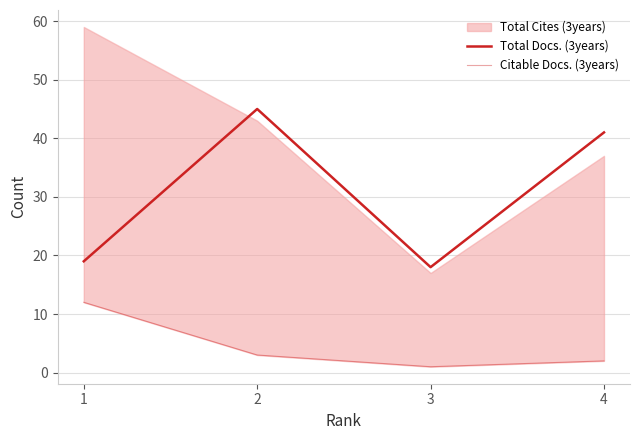

Is this an area chart (filled region under the line)?

No